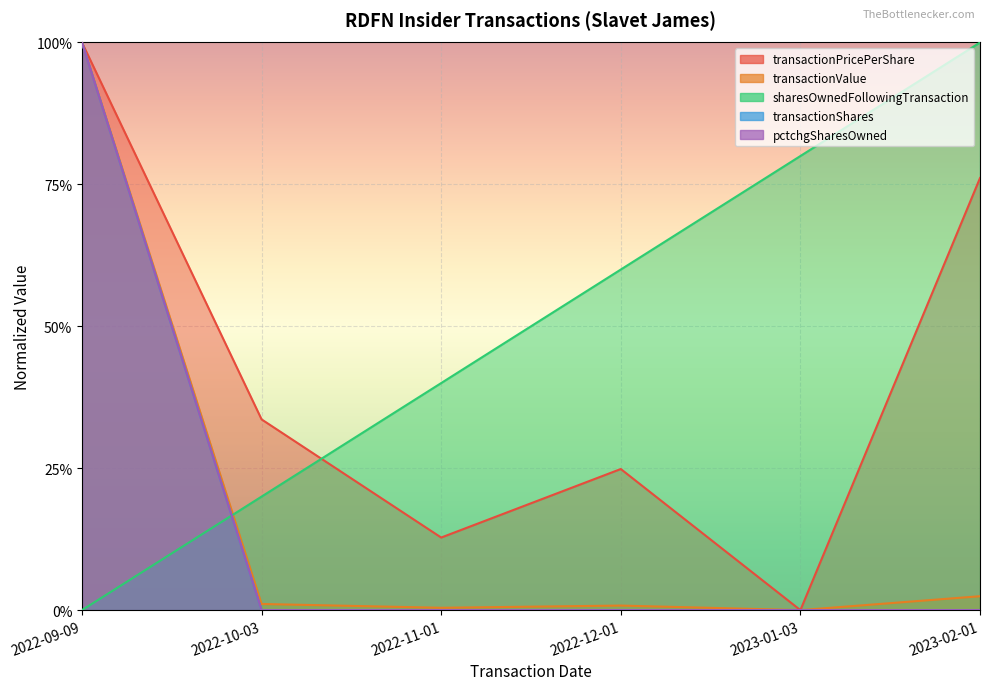

What is the label of the 3rd point from the right?

2022-12-01